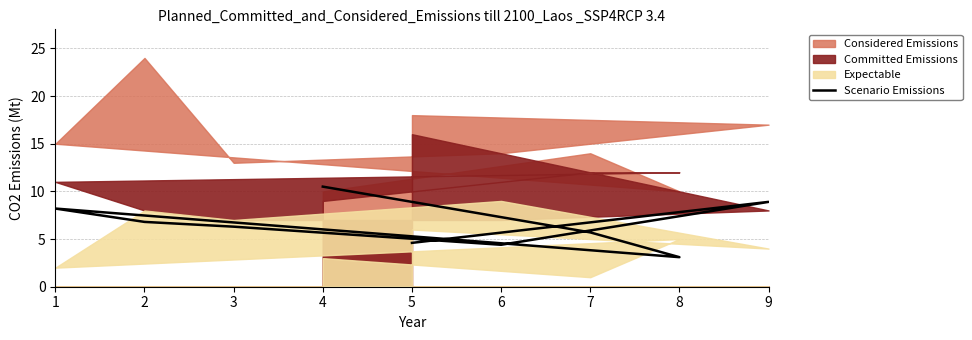

List the labels in order of value, largest first.

4, 9, 1, 2, 3, 7, 5, 6, 8